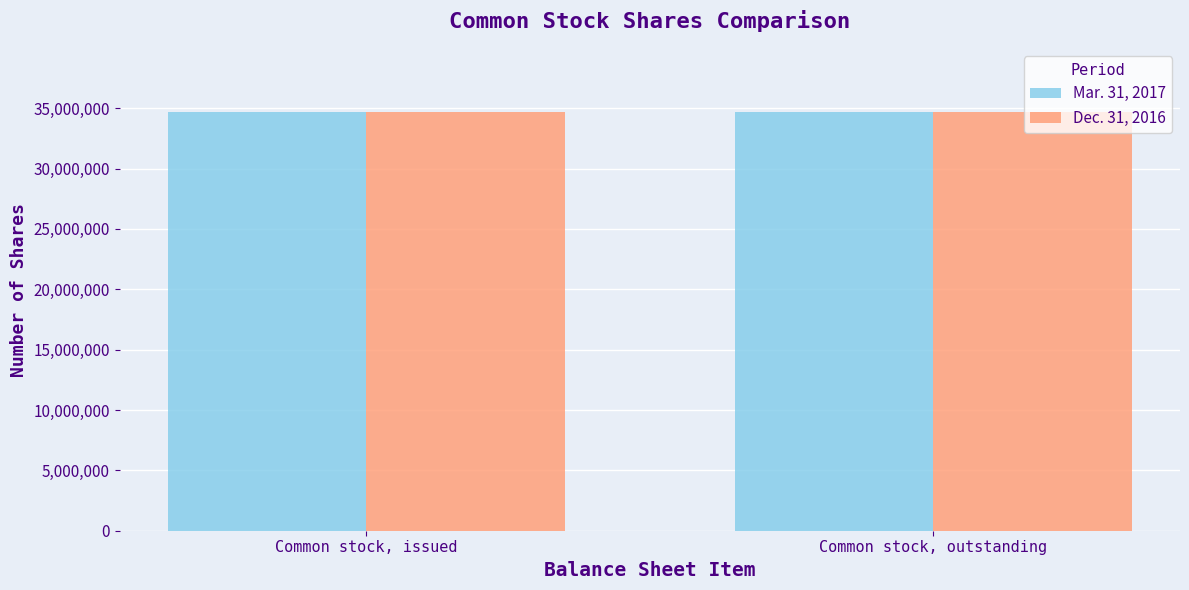

What is the greatest value displayed?

34714219